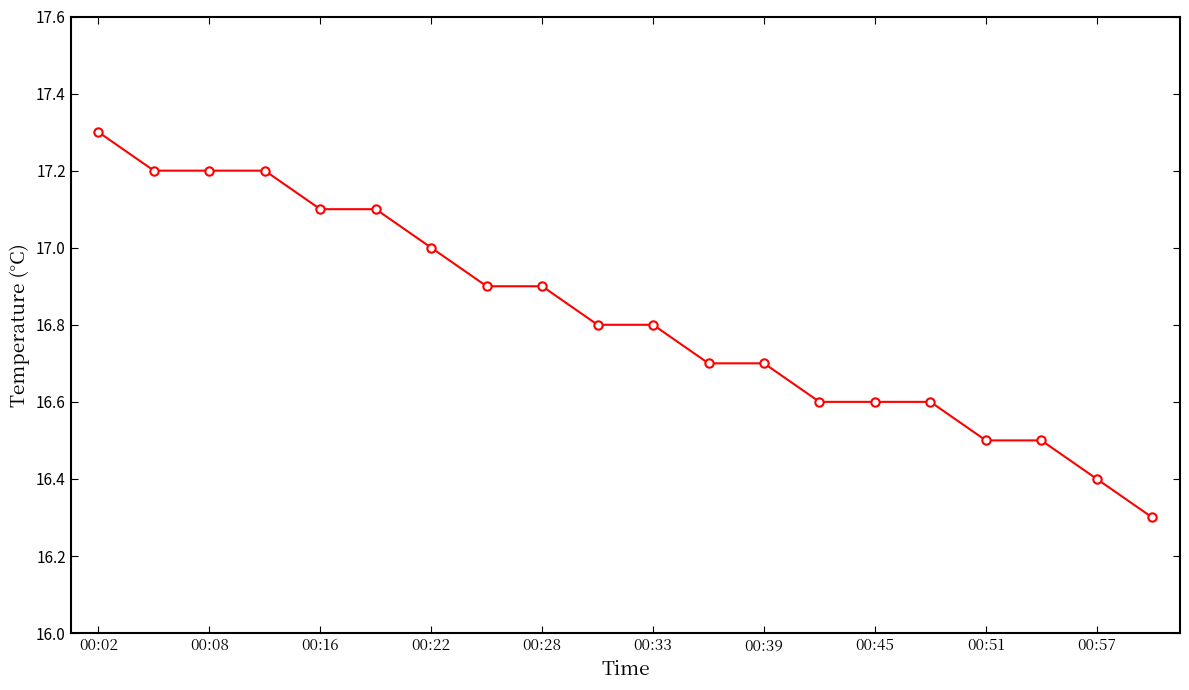

What is the smallest value displayed?

16.3